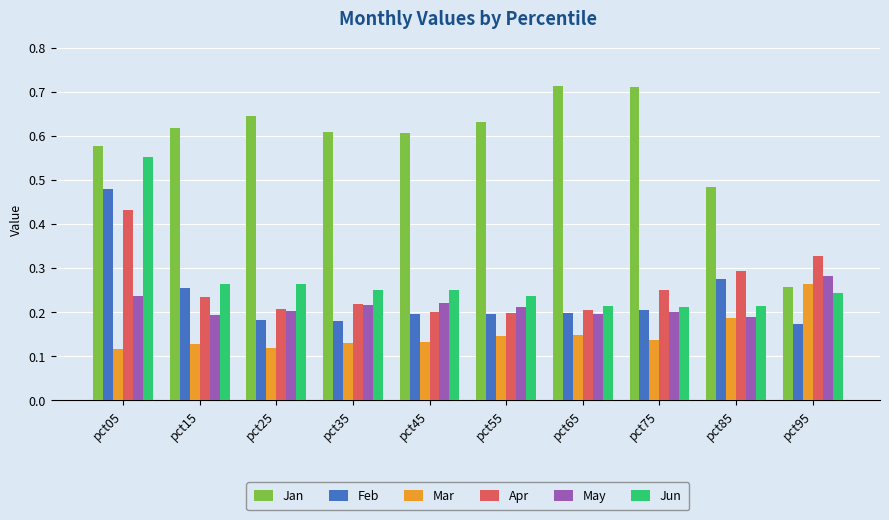

The value of Apr at pct75 is 0.3. True or false?

True